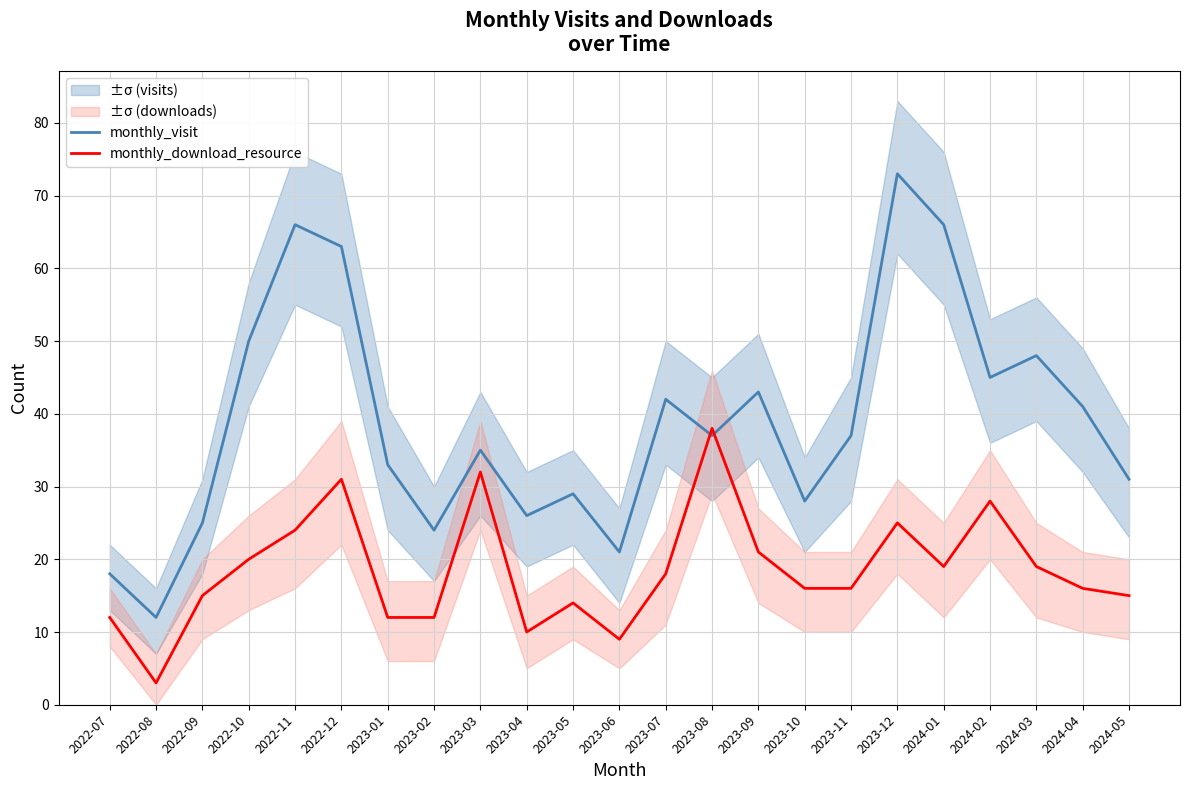

Reading left to right, extract all data points from this chart.

monthly_visit: 18	12	25	50	66	63	33	24	35	26	29	21	42	37	43	28	37	73	66	45	48	41	31
monthly_download_resource: 12	3	15	20	24	31	12	12	32	10	14	9	18	38	21	16	16	25	19	28	19	16	15